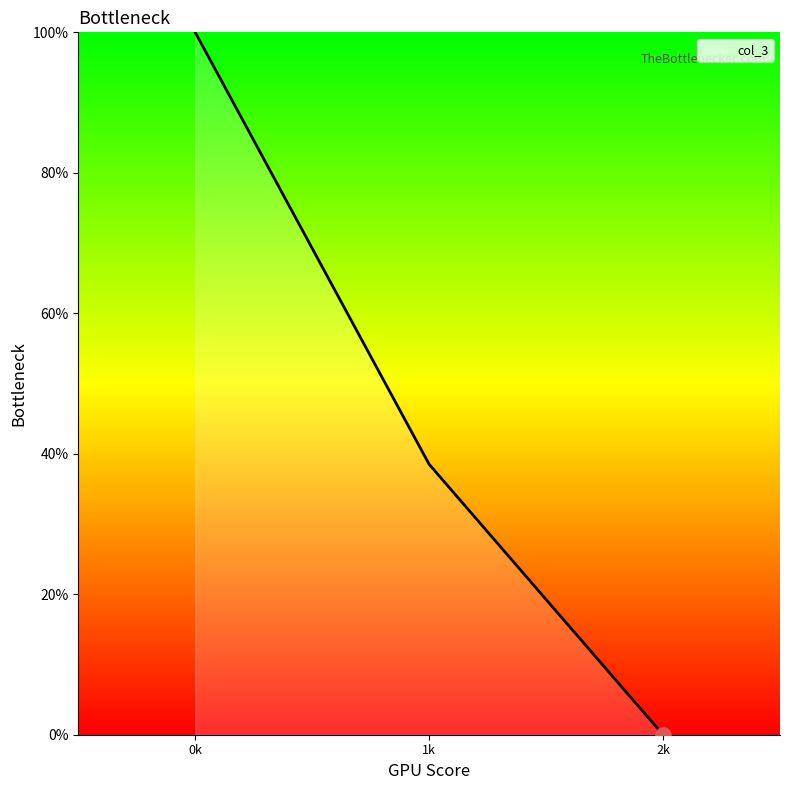

What is the ratio of the value at 0k to the value at 1k?

2.6